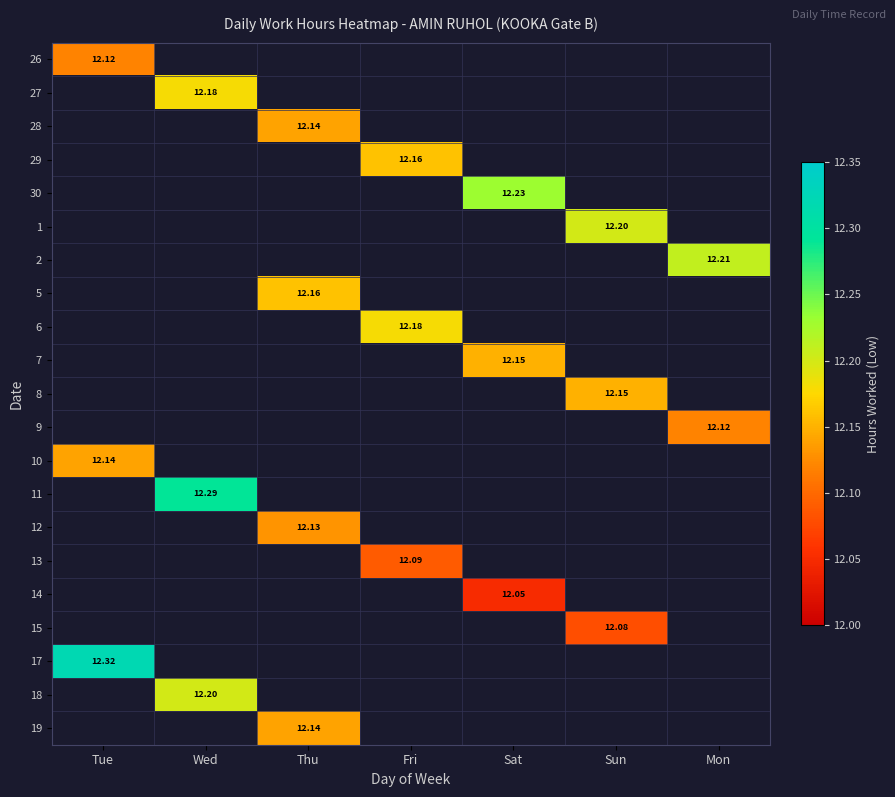

How many series are shown in this chart?

21